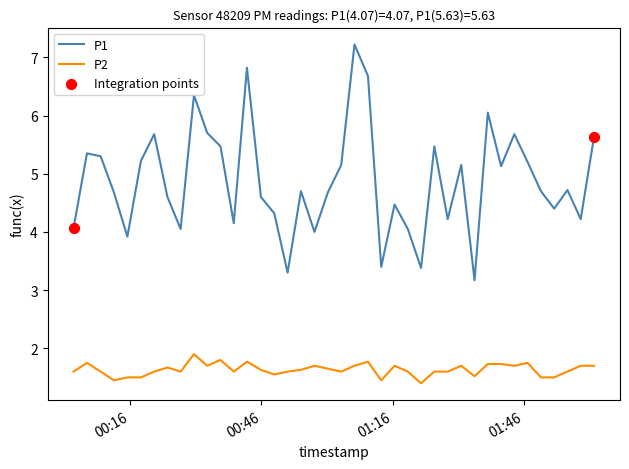

What is the maximum value shown in the chart?

7.2